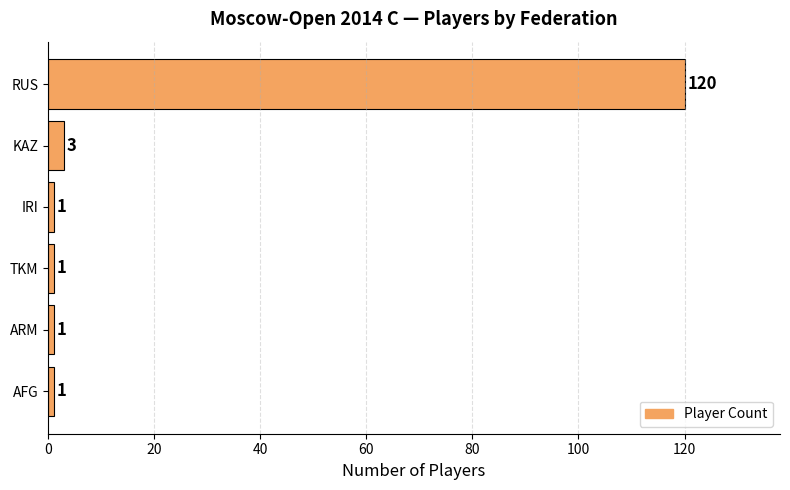

The chart shows a value of 3 at KAZ. True or false?

True